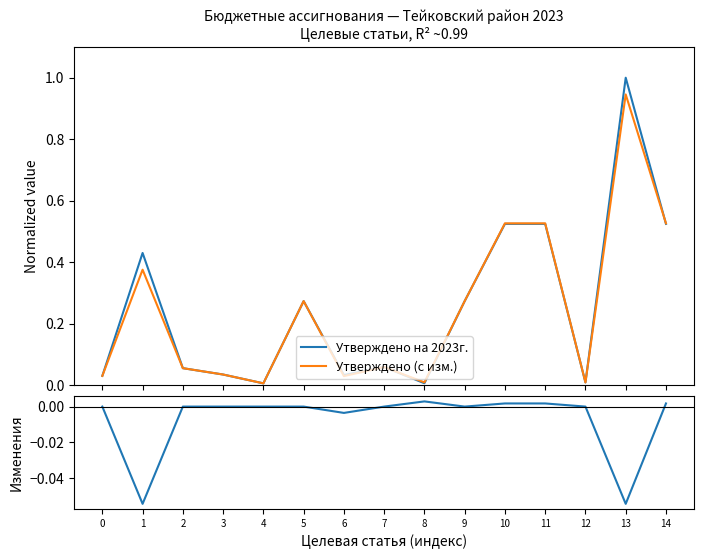

Reading left to right, extract all data points from this chart.

Утверждено на 2023г.: 0.0	0.4	0.1	0.0	0.0	0.3	0.0	0.1	0.0	0.3	0.5	0.5	0.0	1.0	0.5
Утверждено (с изм.): 0.0	0.4	0.1	0.0	0.0	0.3	0.0	0.1	0.0	0.3	0.5	0.5	0.0	0.9	0.5
Изменения: 0.0	-0.1	-0.0	0.0	0.0	0.0	-0.0	0.0	0.0	0.0	0.0	0.0	0.0	-0.1	0.0